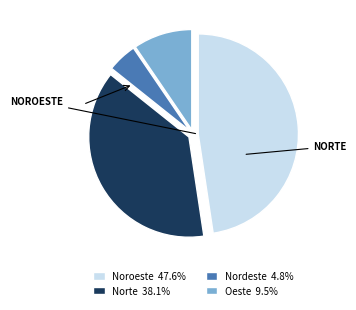

Is the sum of Noroeste 47.6% and Norte 38.1% greater than half?

Yes